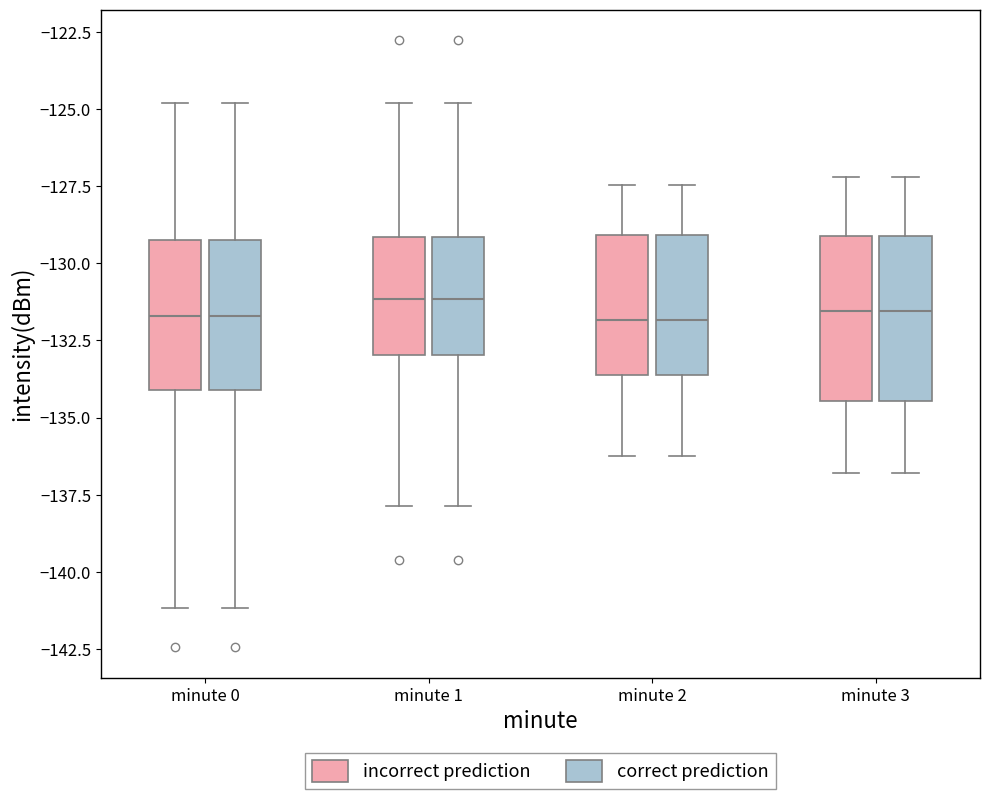

Where does the lower whisker of the box for minute 1 (correct prediction) end on the y-axis? The values are not printed on the chart, so give them approximately, as read against the axis.

-138.0